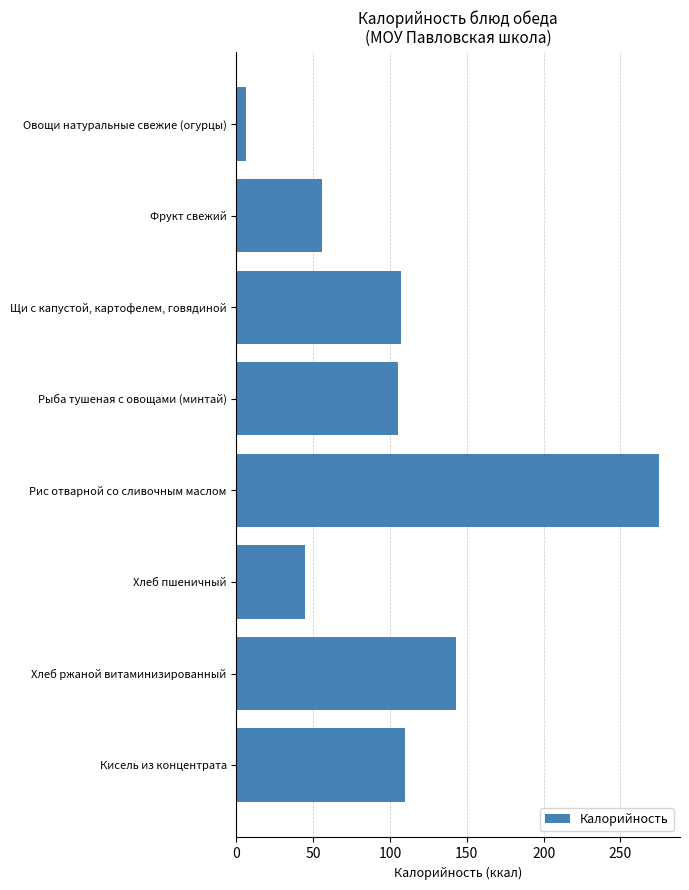

What is the label of the 5th bar from the bottom?

Рыба тушеная с овощами (минтай)